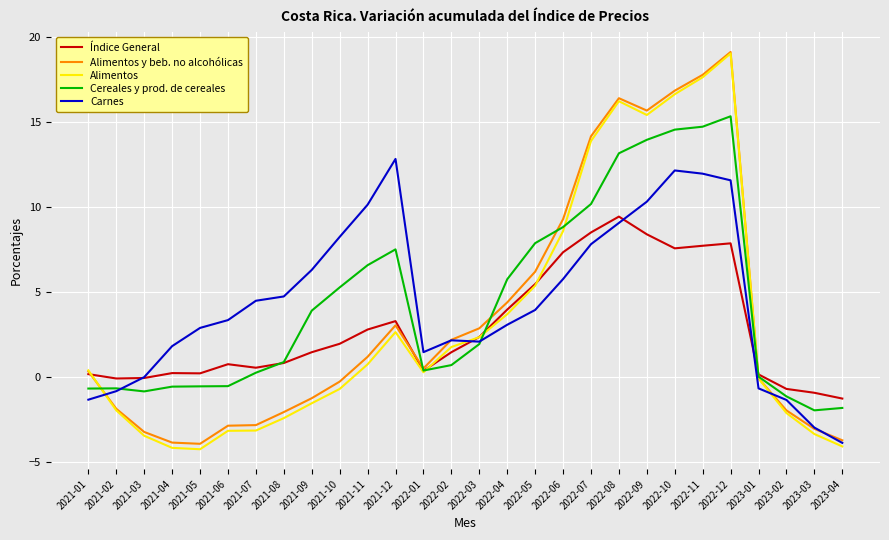

What is the greatest value displayed?

19.1